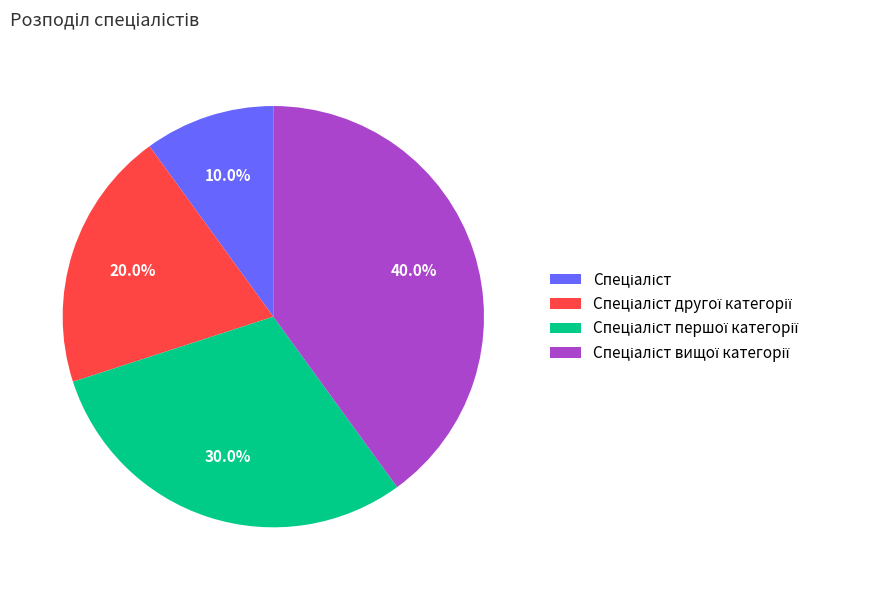

Is there a majority slice in this chart?

No